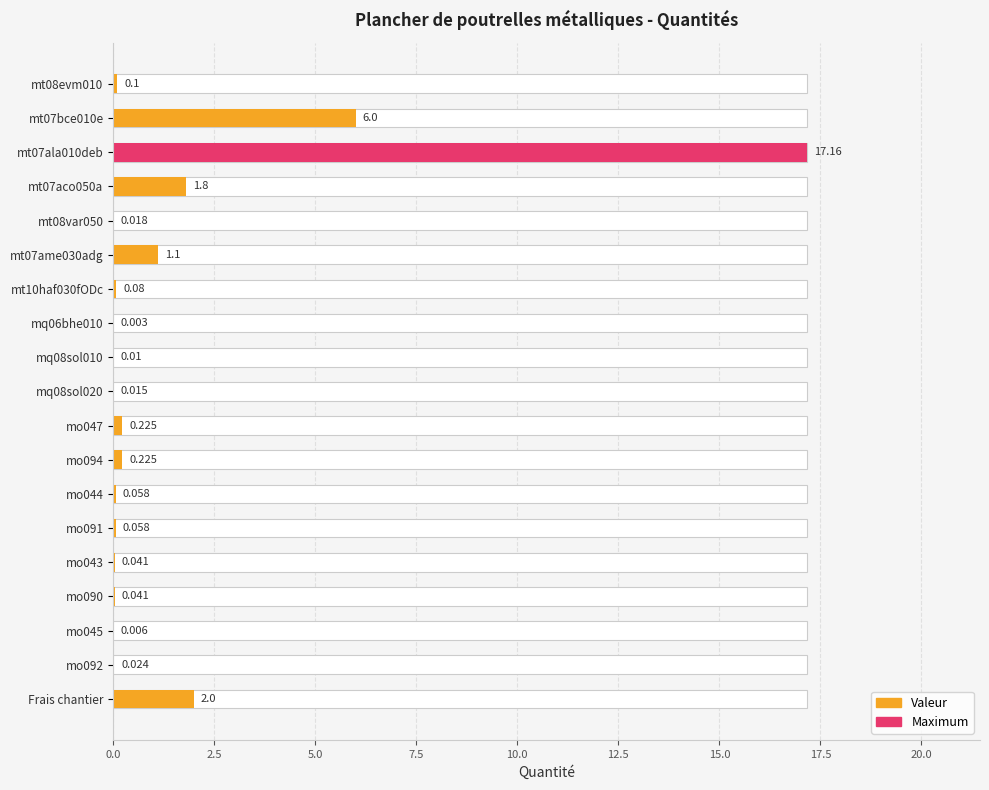

The value at mt07ala010deb is 28.0. True or false?

False